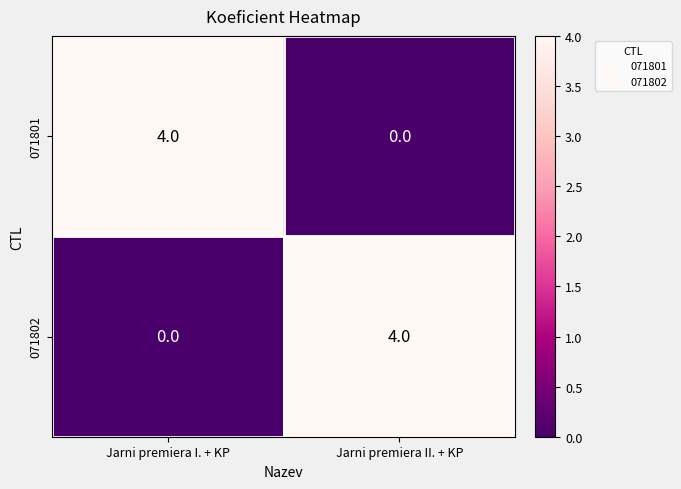

Is the value of 071802 at Jarni premiera II. + KP greater than the value of 071801 at Jarni premiera II. + KP?

Yes